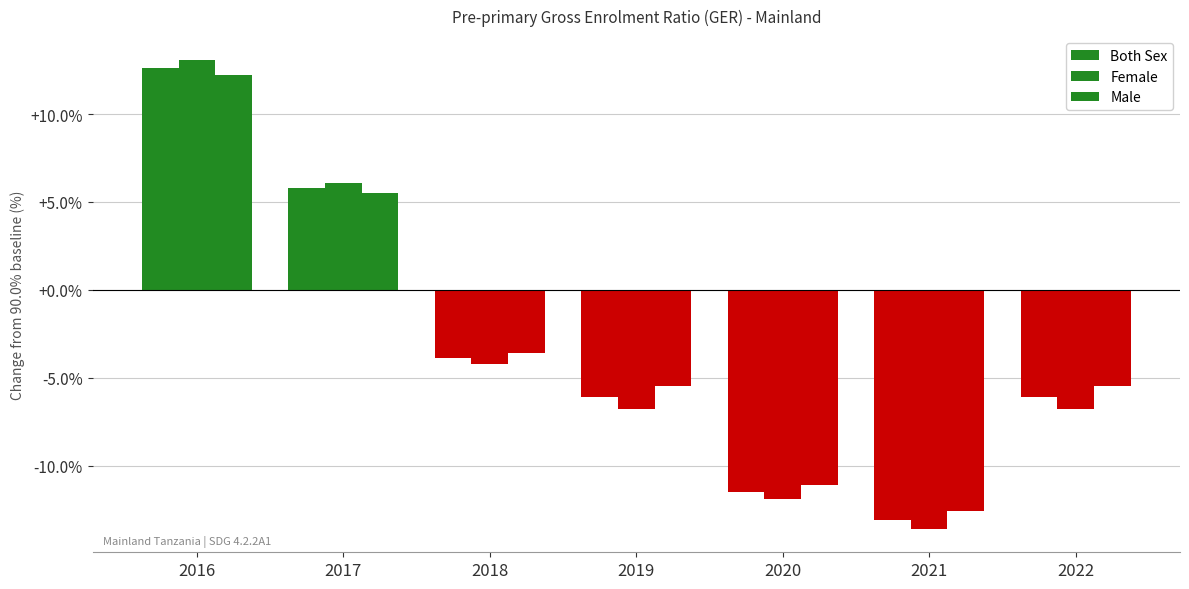

Rank the series by their maximum value, from lowest to highest.

Male, Both Sex, Female